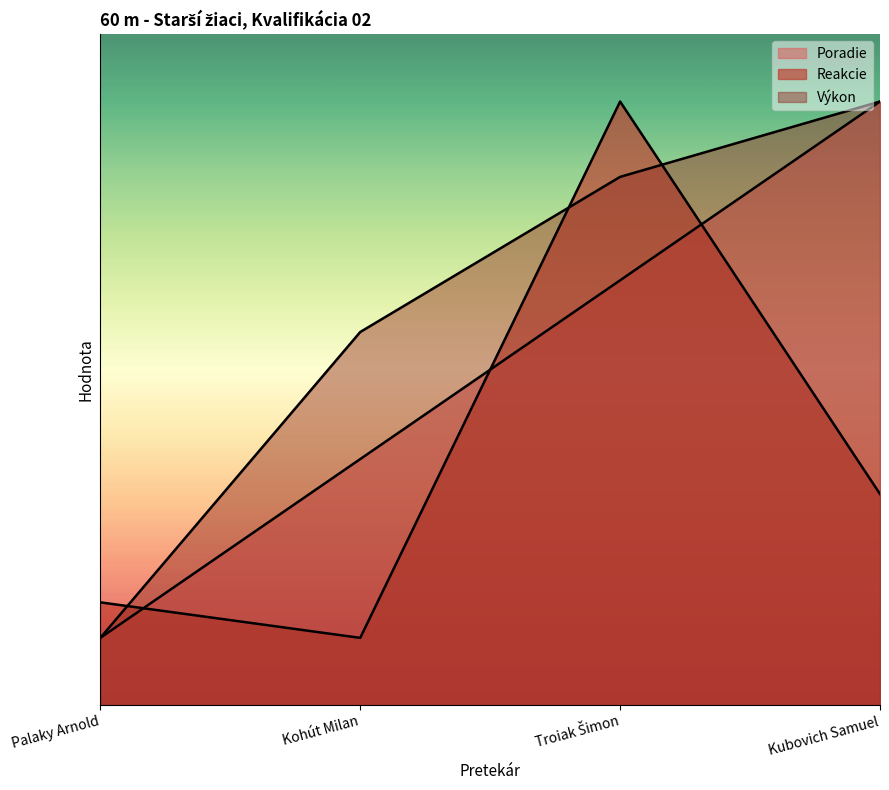

What are all the series names shown in the legend?

Poradie, Reakcie, Výkon